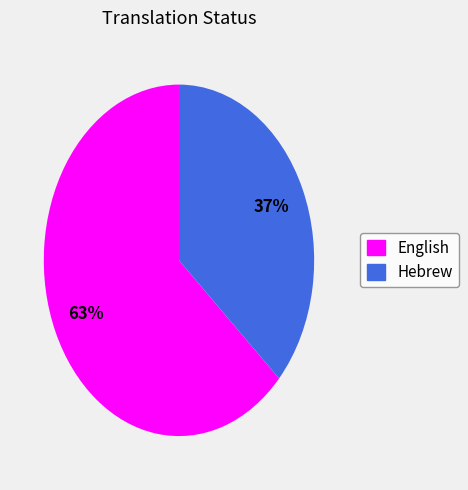

To the nearest percent, what is the combined percentage of Hebrew and English?

100%